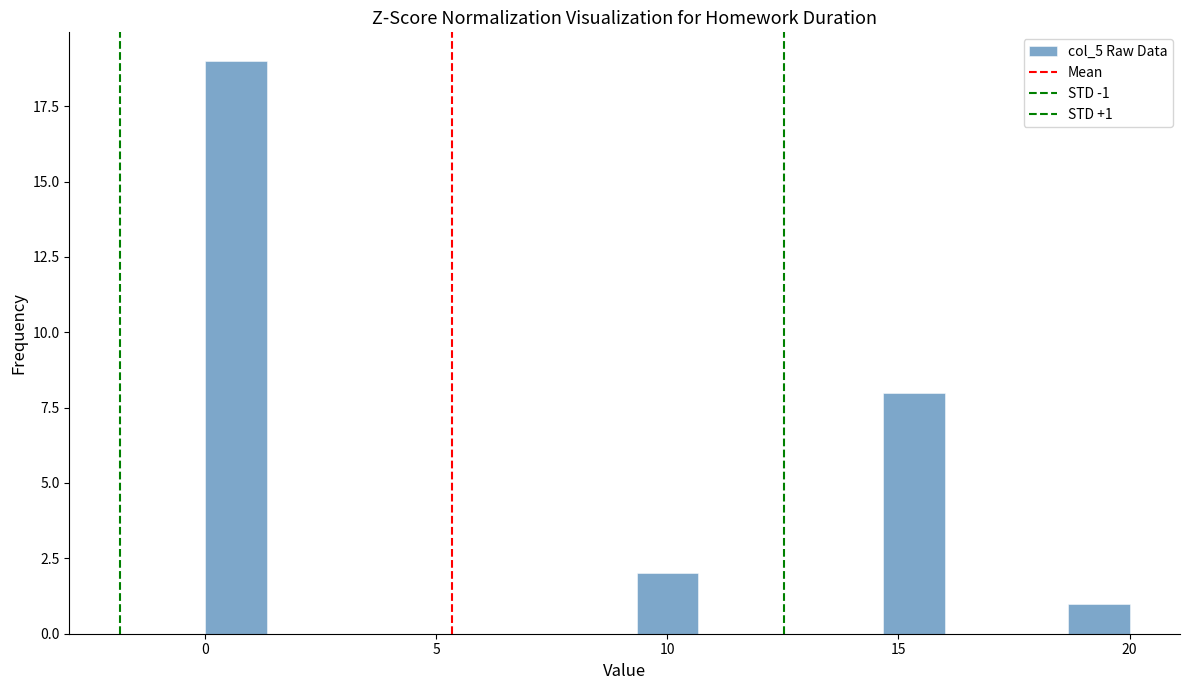

Read against the x-axis, roughly where is the centre of the tallest bar?

0.5